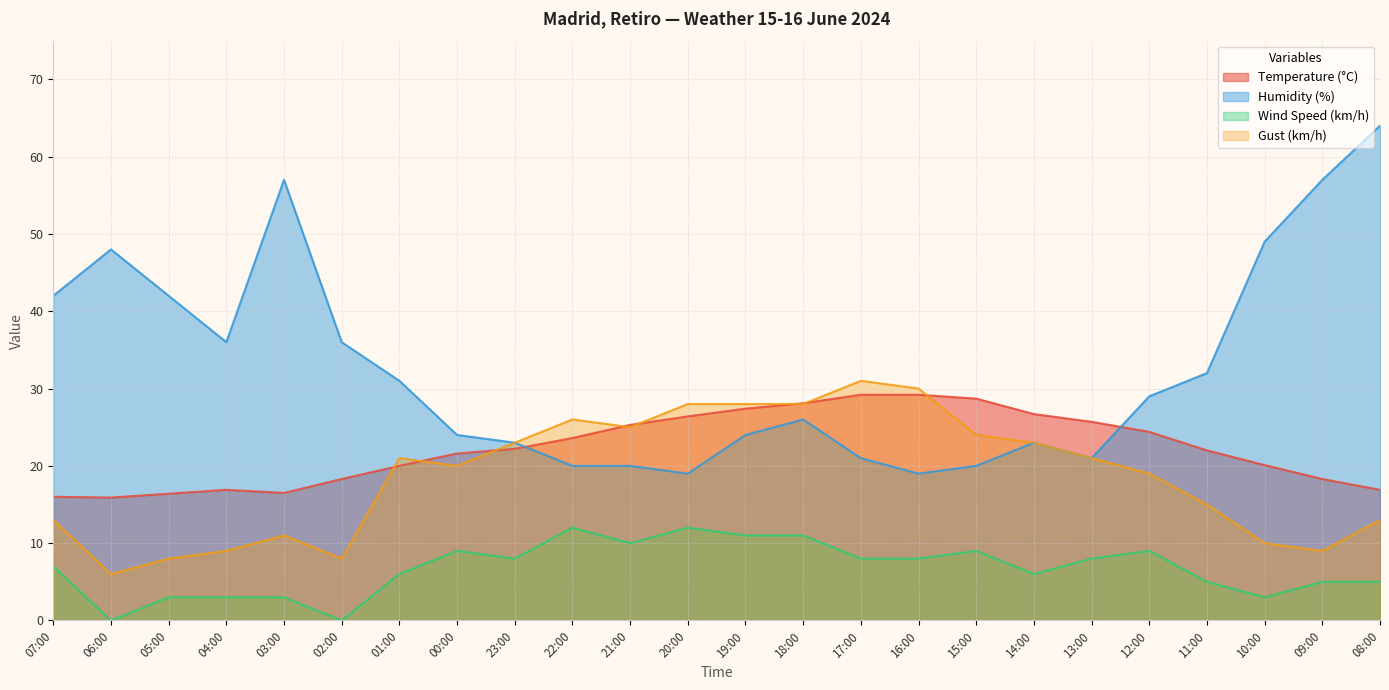

Reading left to right, transcribe all the data shown in this chart.

Temperature (°C): 07:00=16.0	06:00=15.9	05:00=16.4	04:00=16.9	03:00=16.5	02:00=18.3	01:00=20.0	00:00=21.6	23:00=22.2	22:00=23.6	21:00=25.3	20:00=26.4	19:00=27.4	18:00=28.1	17:00=29.2	16:00=29.2	15:00=28.7	14:00=26.7	13:00=25.7	12:00=24.4	11:00=22.0	10:00=20.1	09:00=18.3	08:00=16.9
Humidity (%): 07:00=42.0	06:00=48.0	05:00=42.0	04:00=36.0	03:00=57.0	02:00=36.0	01:00=31.0	00:00=24.0	23:00=23.0	22:00=20.0	21:00=20.0	20:00=19.0	19:00=24.0	18:00=26.0	17:00=21.0	16:00=19.0	15:00=20.0	14:00=23.0	13:00=21.0	12:00=29.0	11:00=32.0	10:00=49.0	09:00=57.0	08:00=64.0
Wind Speed (km/h): 07:00=7.0	06:00=0.0	05:00=3.0	04:00=3.0	03:00=3.0	02:00=0.0	01:00=6.0	00:00=9.0	23:00=8.0	22:00=12.0	21:00=10.0	20:00=12.0	19:00=11.0	18:00=11.0	17:00=8.0	16:00=8.0	15:00=9.0	14:00=6.0	13:00=8.0	12:00=9.0	11:00=5.0	10:00=3.0	09:00=5.0	08:00=5.0
Gust (km/h): 07:00=13.0	06:00=6.0	05:00=8.0	04:00=9.0	03:00=11.0	02:00=8.0	01:00=21.0	00:00=20.0	23:00=23.0	22:00=26.0	21:00=25.0	20:00=28.0	19:00=28.0	18:00=28.0	17:00=31.0	16:00=30.0	15:00=24.0	14:00=23.0	13:00=21.0	12:00=19.0	11:00=15.0	10:00=10.0	09:00=9.0	08:00=13.0